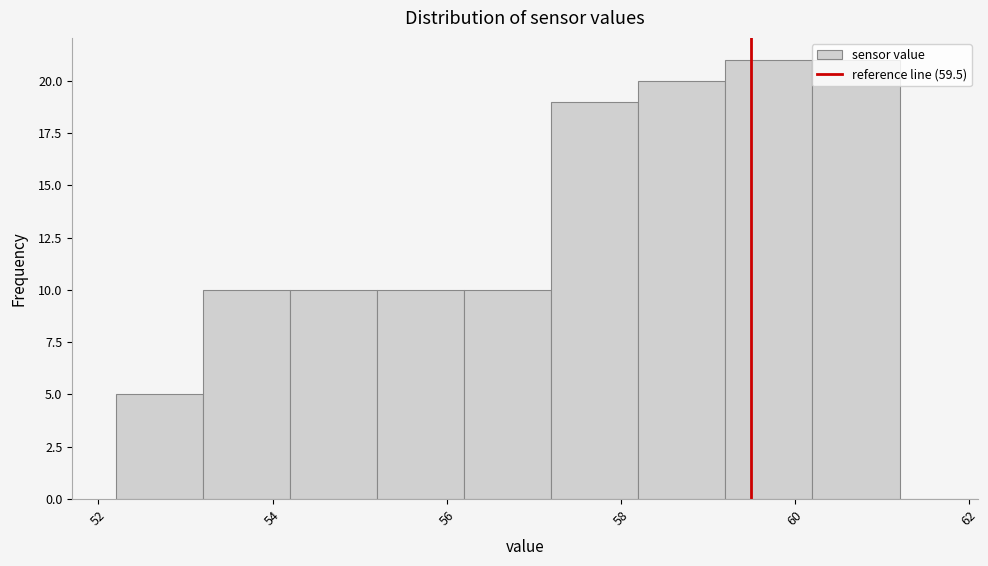

Reading left to right, list every bar in this chart as the range it spans on the x-axis followed by its height. The values are not printed on the chart, so give them approximately, as read against the axis.

52.2 to 53.2: 5
53.2 to 54.2: 10
54.2 to 55.2: 10
55.2 to 56.2: 10
56.2 to 57.2: 10
57.2 to 58.2: 19
58.2 to 59.2: 20
59.2 to 60.2: 21
60.2 to 61.2: 21
61.2 to 62.2: 0